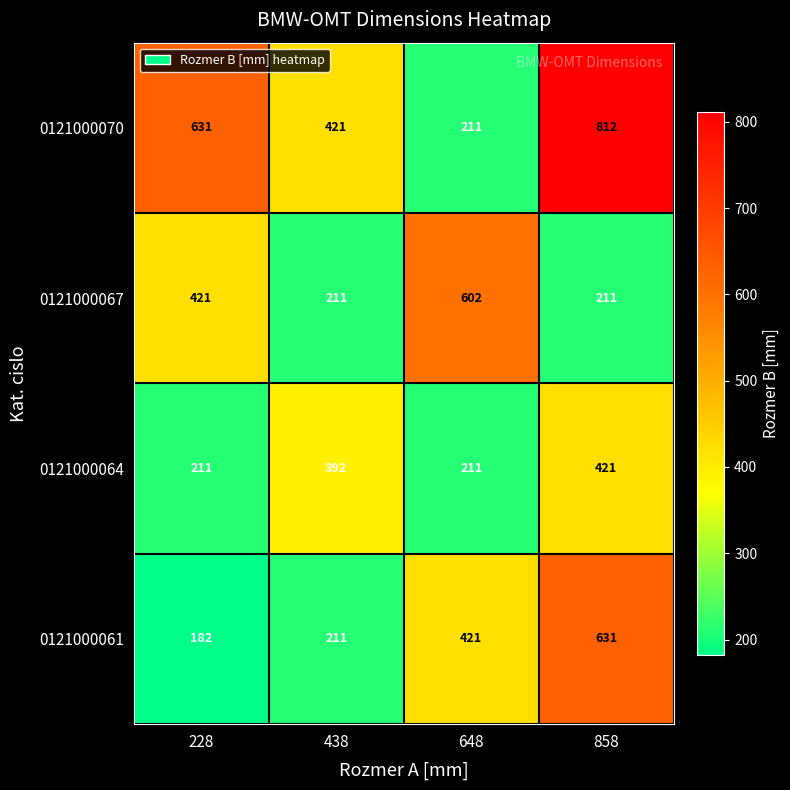

What is the difference between the maximum and minimum values in the 0121000061 series?

449